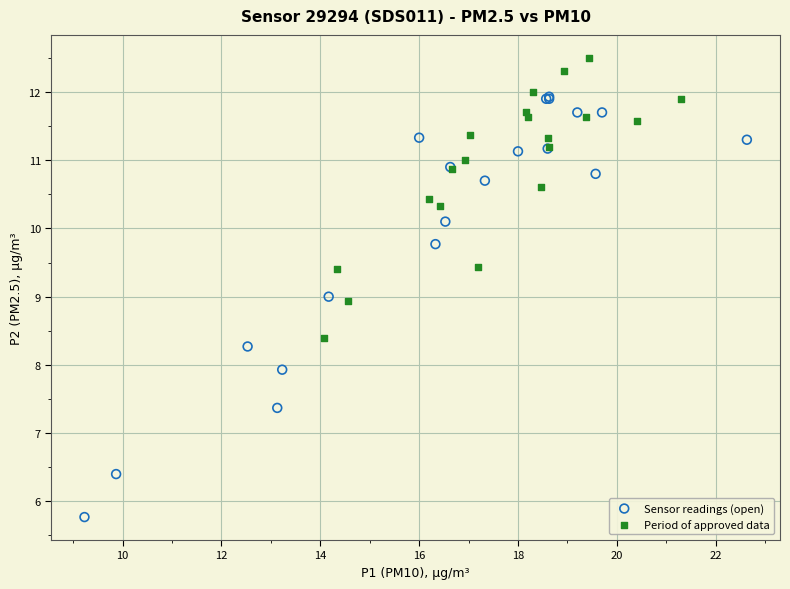

Which series has the largest Y range (max minus min)?

Sensor readings (open)